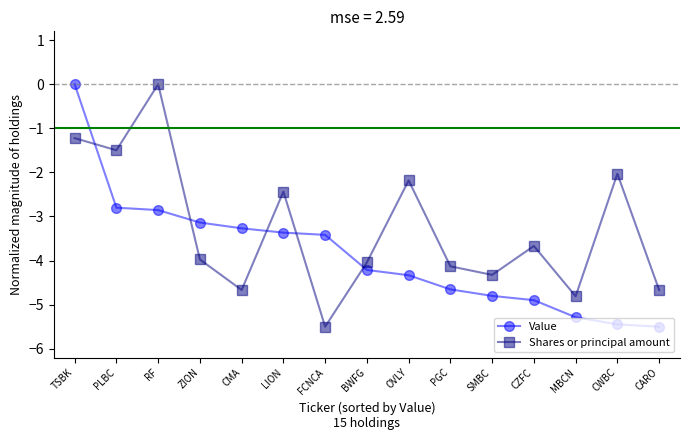

At which category is the sum across all series the highest?

TSBK